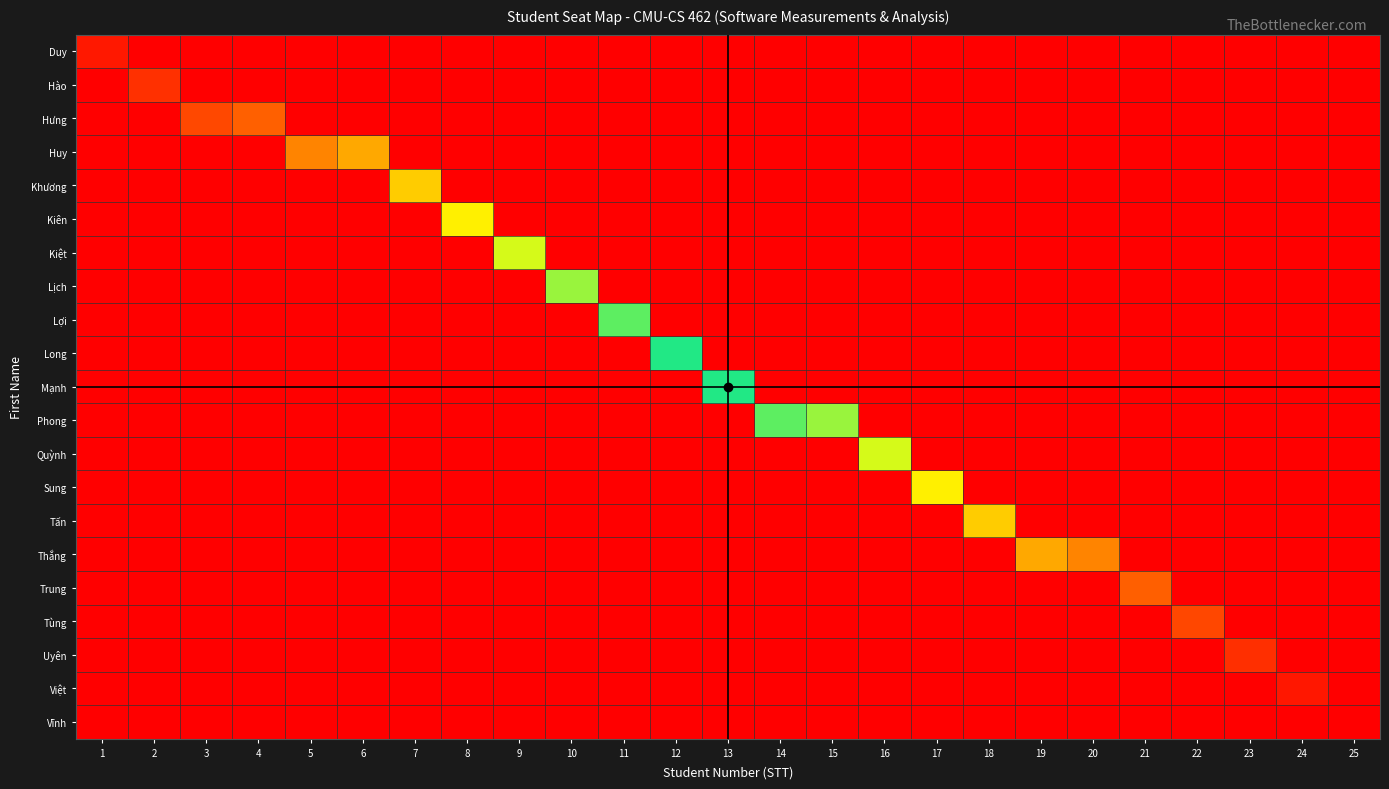

At how many categories does at least one series exceed 24?

1